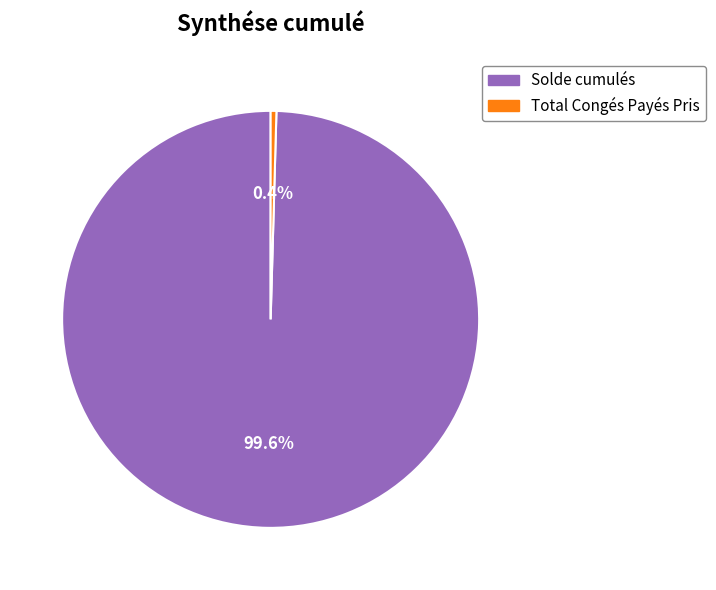

What percentage is NOT represented by Total Congés Payés Pris?

99.6%